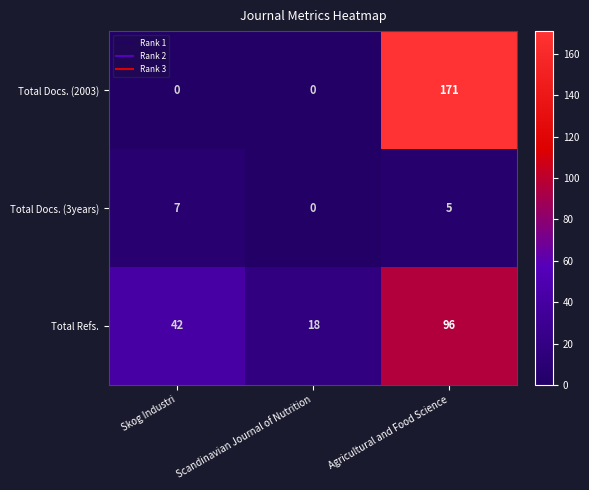

What is the maximum value shown in the chart?

171